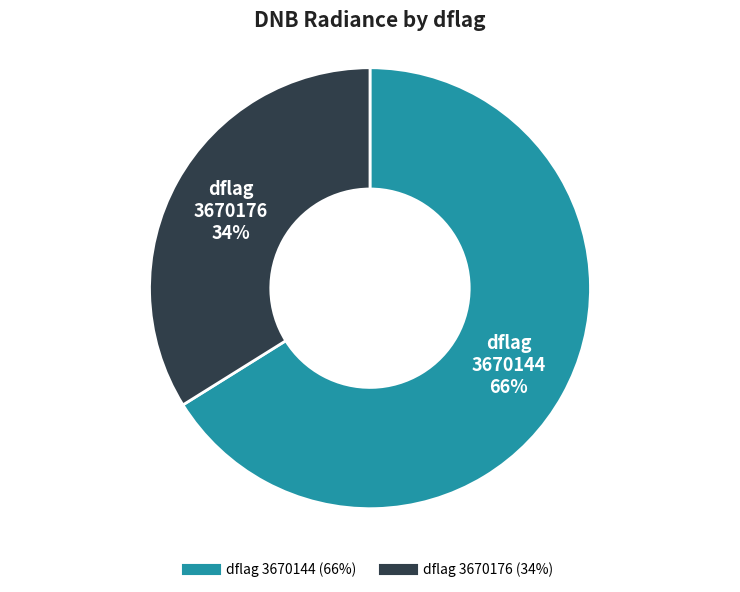

How many slices are in this pie chart?

2